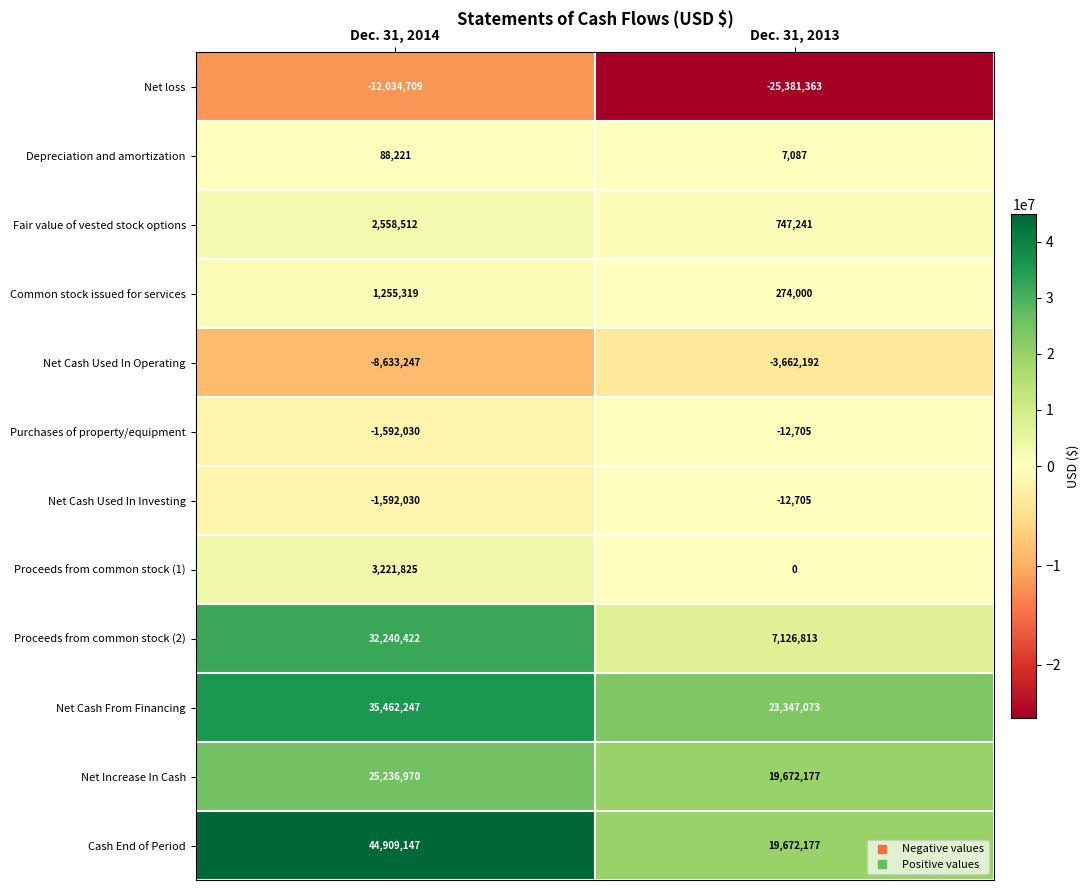

At which category is the sum across all series the highest?

Dec. 31, 2014